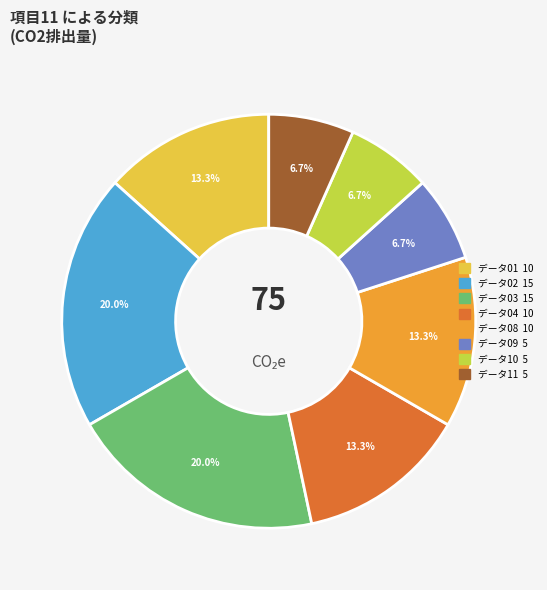

Is there any slice that represents more than half of the pie?

No